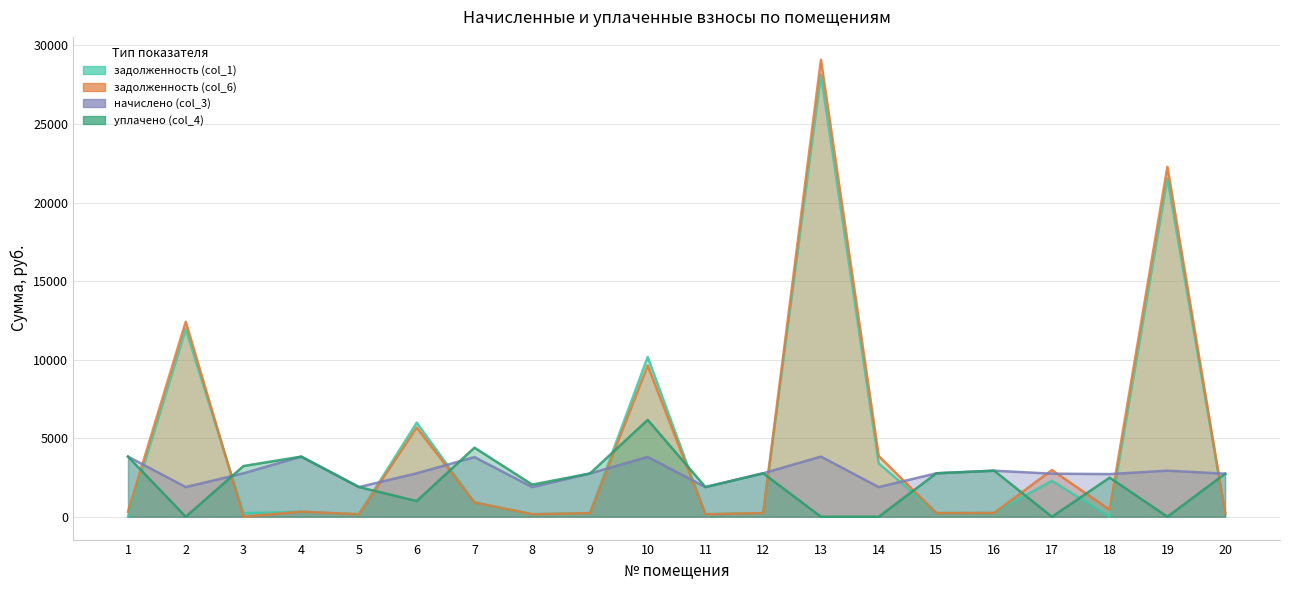

Rank the series by their maximum value, from highest to lowest.

задолженность (col_6), задолженность (col_1), уплачено (col_4), начислено (col_3)